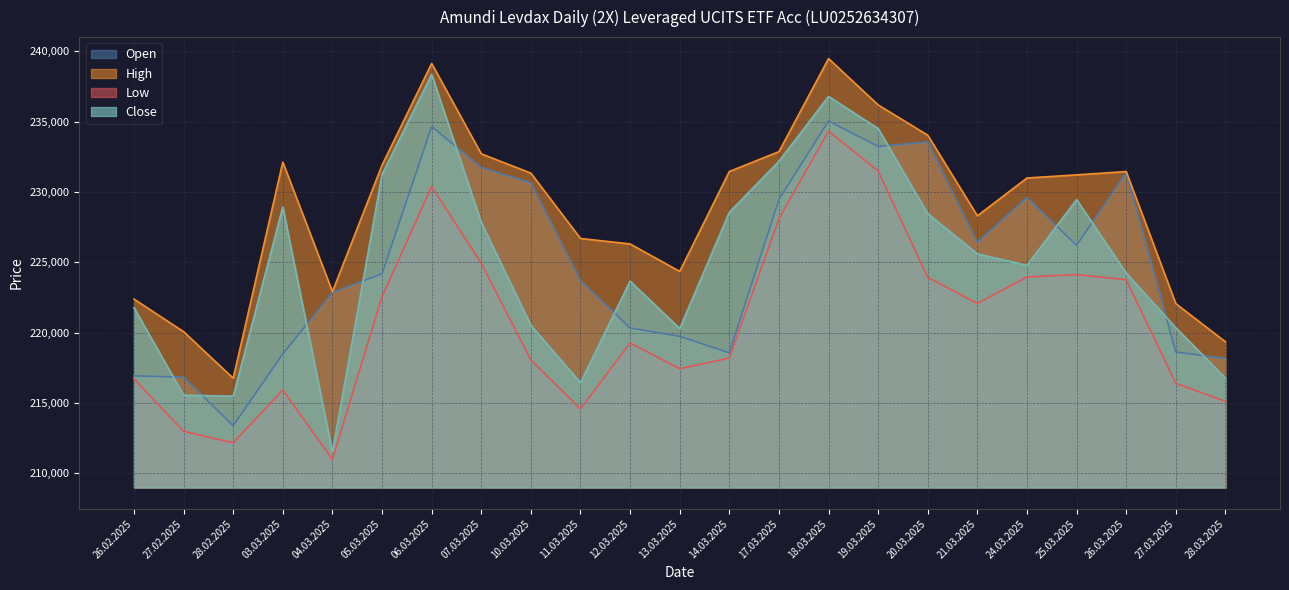

Which category has the lowest value across all series?

04.03.2025